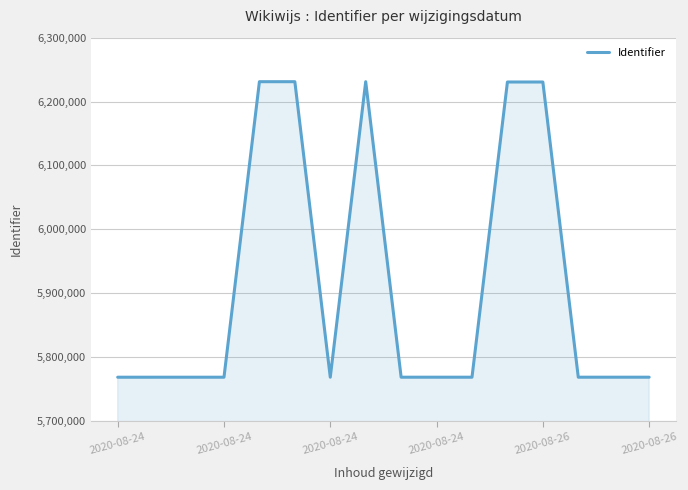

How many lines are shown in the chart?

1